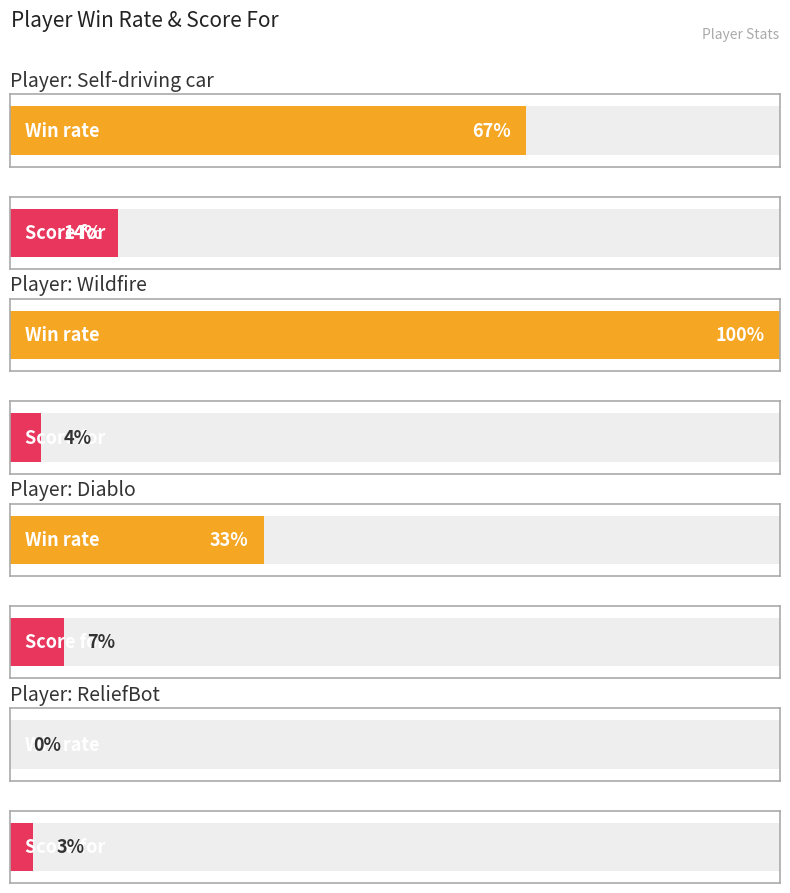

The value of Win rate at ReliefBot is 58. True or false?

False